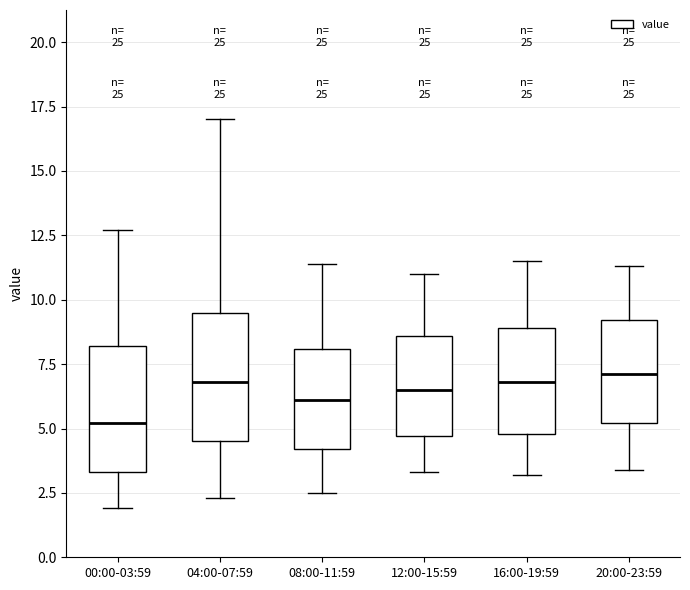

Which box has the lowest median line?

00:00-03:59